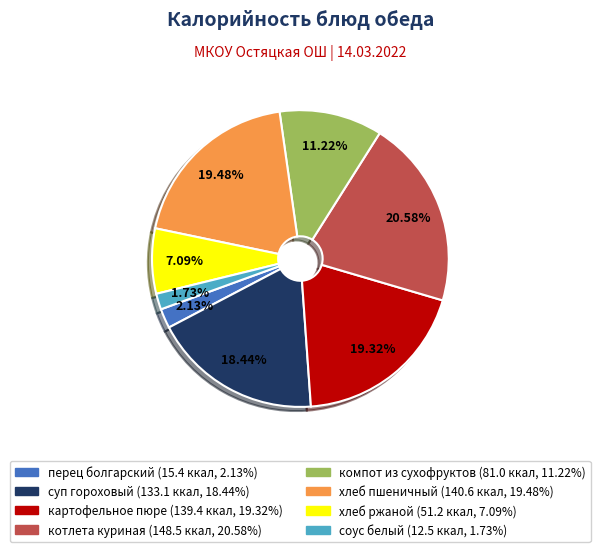

To the nearest percent, what is the difference between the котлета куриная and компот из сухофруктов slice percentages?

9%